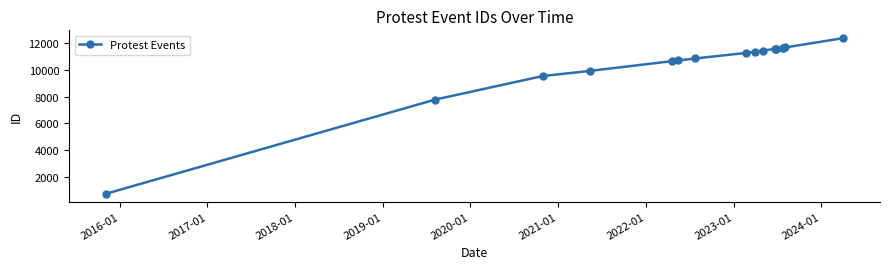

How many data points are less than 11337?

8